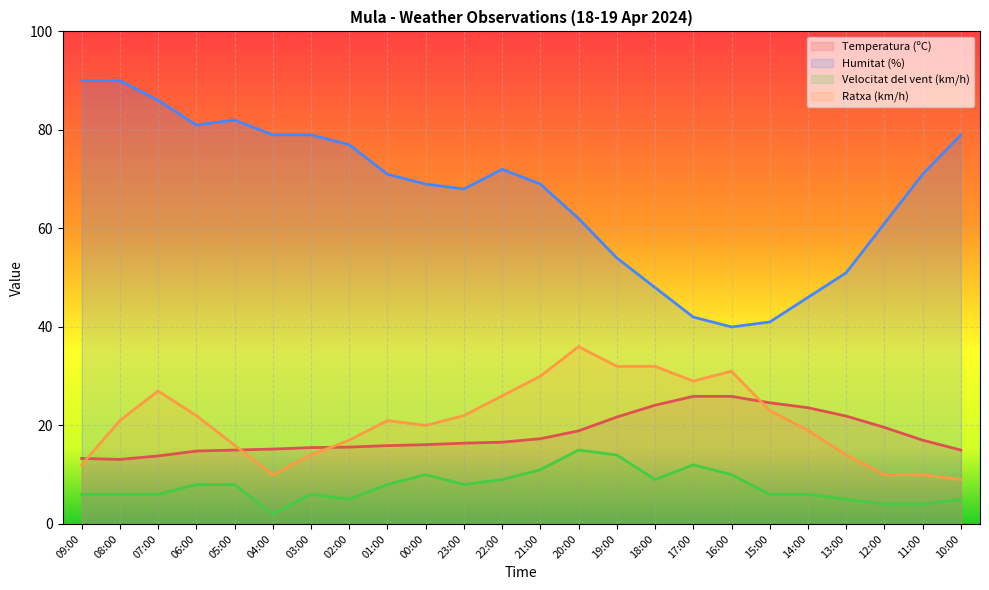

True or false: Velocitat del vent (km/h) and Ratxa (km/h) cross at least once.

False